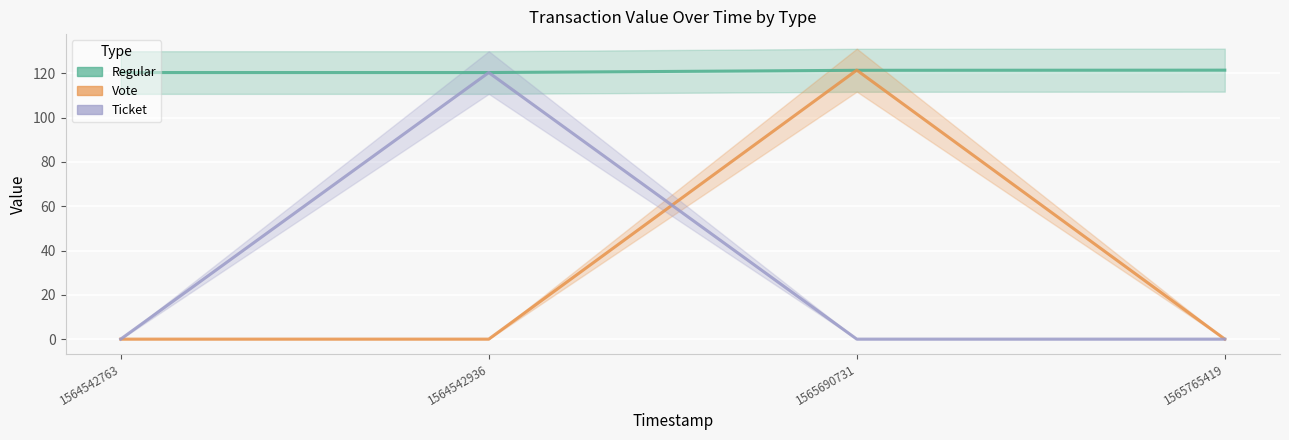

Reading left to right, list all the values displayed in this chart.

Regular: 120.4	120.4	121.4	121.5
Vote: 0.0	0.0	121.5	0.0
Ticket: 0.0	120.4	0.0	0.0